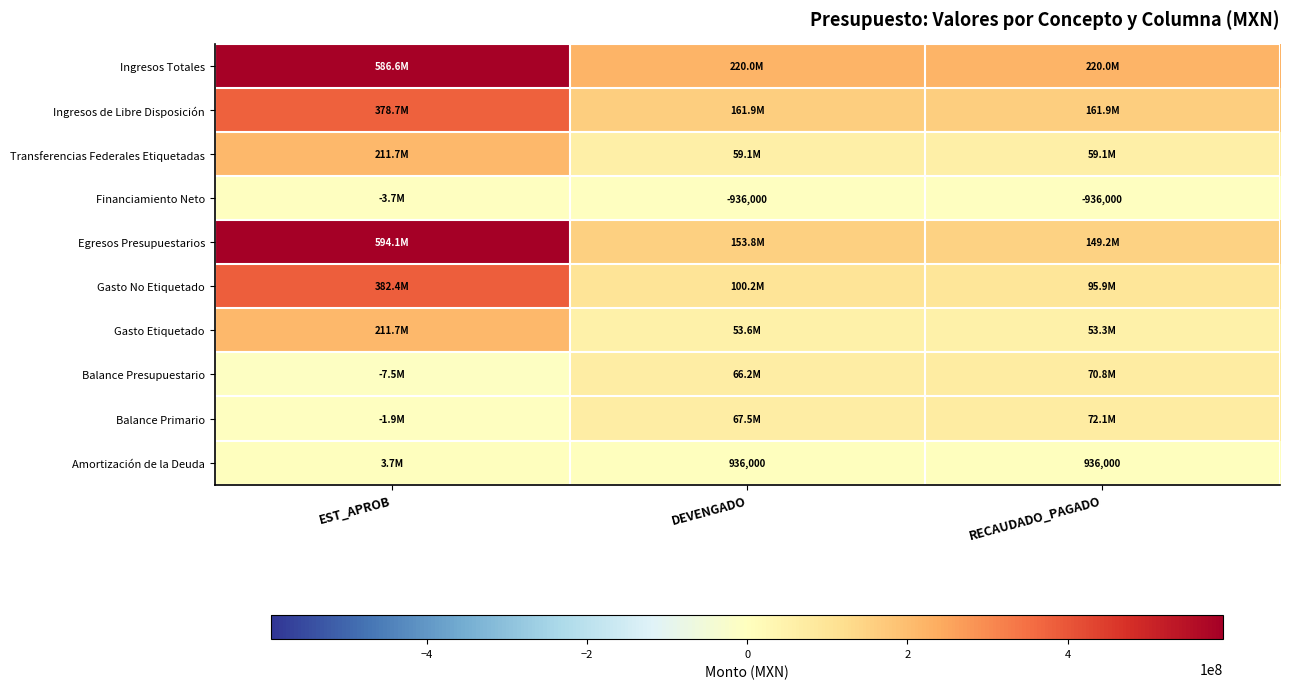

Rank the series at EST_APROB from highest to lowest value.

Egresos Presupuestarios, Ingresos Totales, Gasto No Etiquetado, Ingresos de Libre Disposición, Transferencias Federales Etiquetadas, Gasto Etiquetado, Amortización de la Deuda, Balance Primario, Financiamiento Neto, Balance Presupuestario